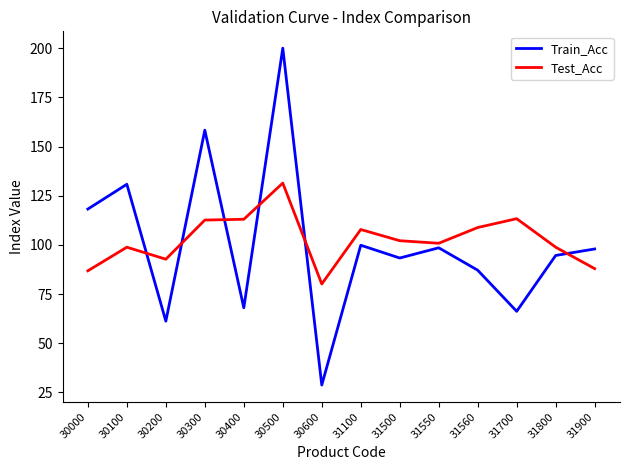

Count the number of categories in the chart.

14